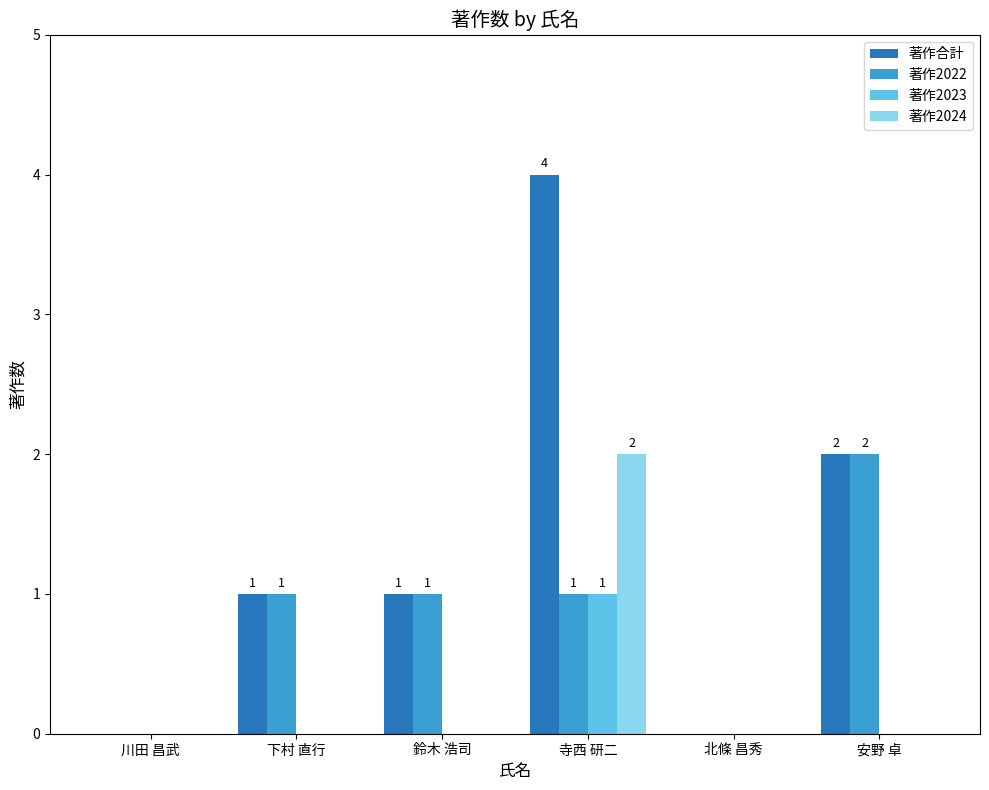

How many categories are shown in the chart?

6